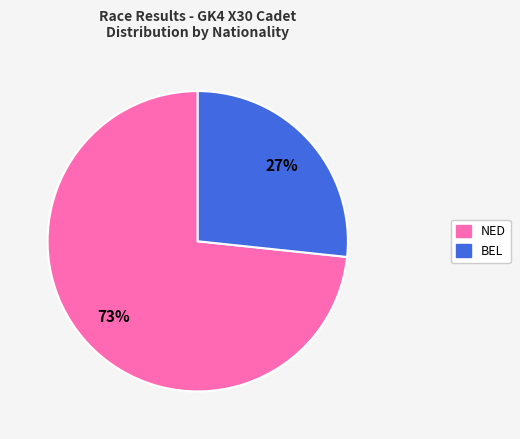

Which category has the smallest portion of the pie?

BEL